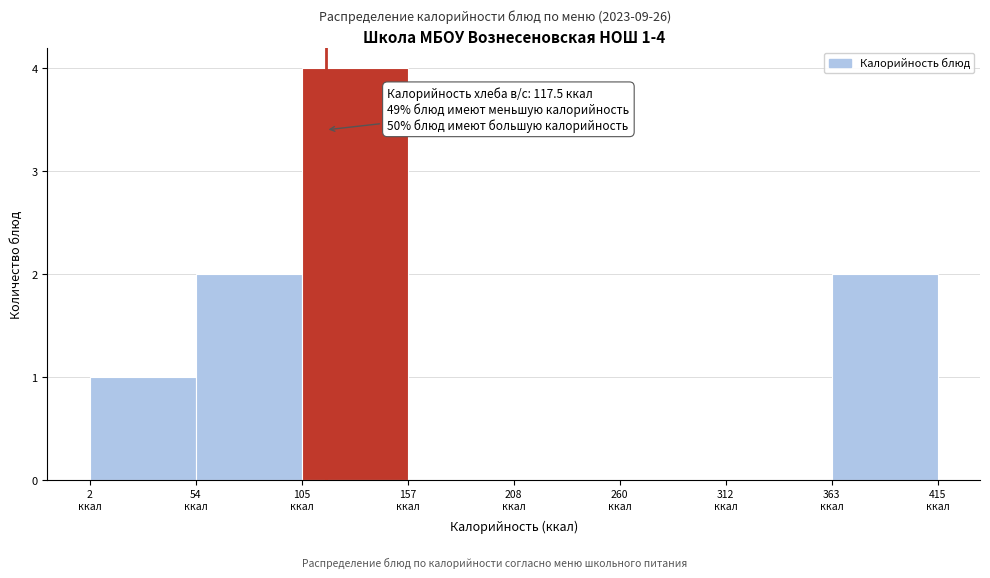

Which range on the x-axis has the tallest bar?

110 to 160